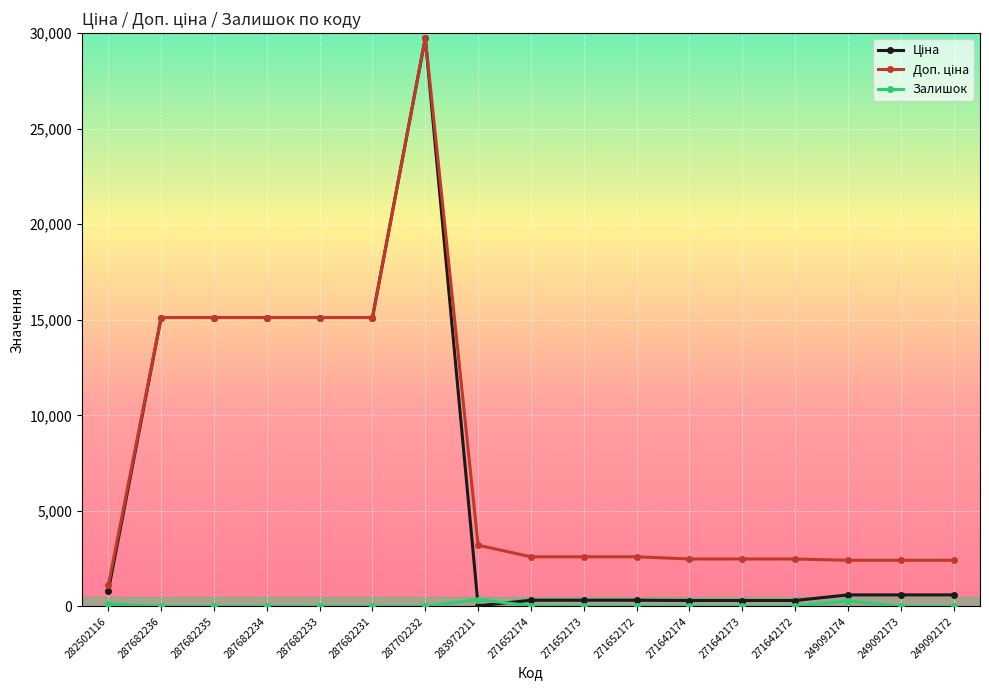

At which category is the sum across all series the highest?

287702232